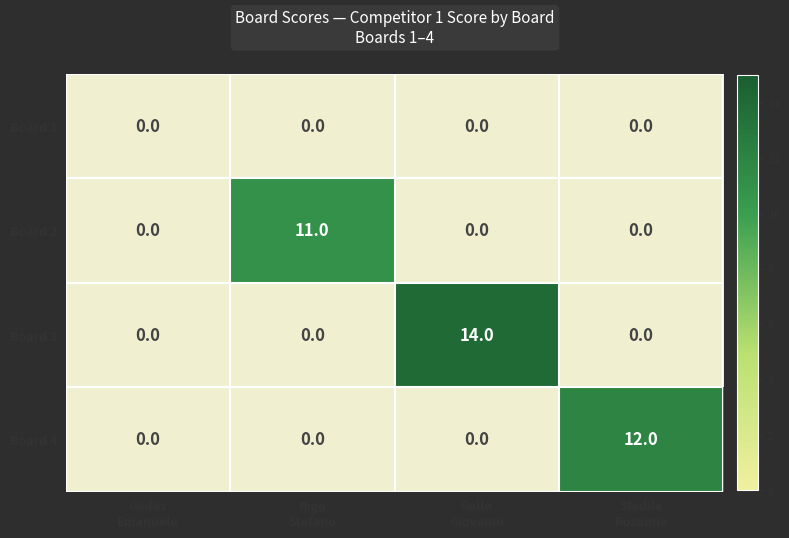

What is the average value of the Board 4 series?

3